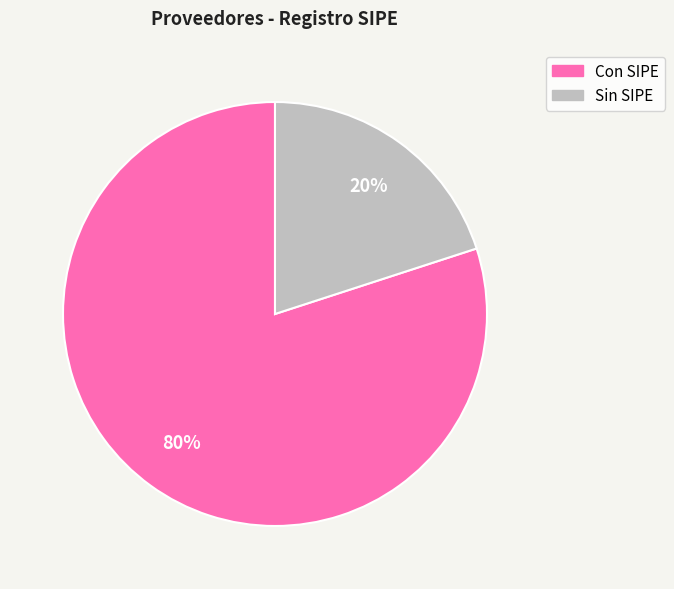

Is there a majority slice in this chart?

Yes